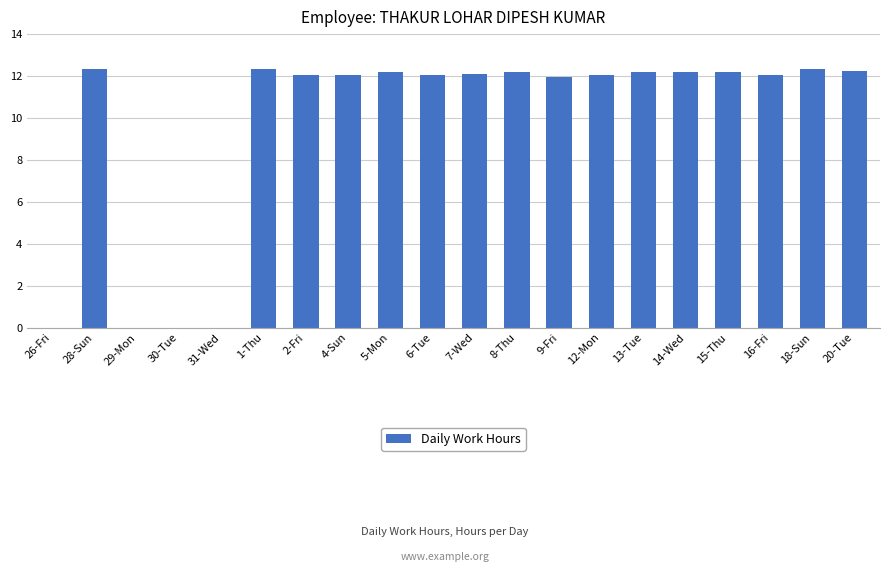

How many categories are shown in the chart?

20